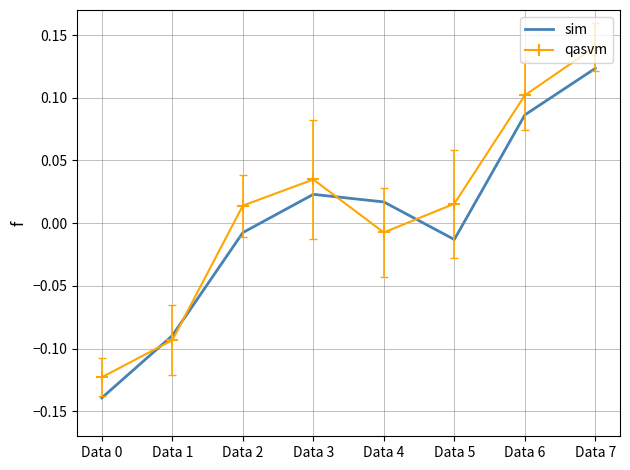

True or false: qasvm and sim cross at least once.

True